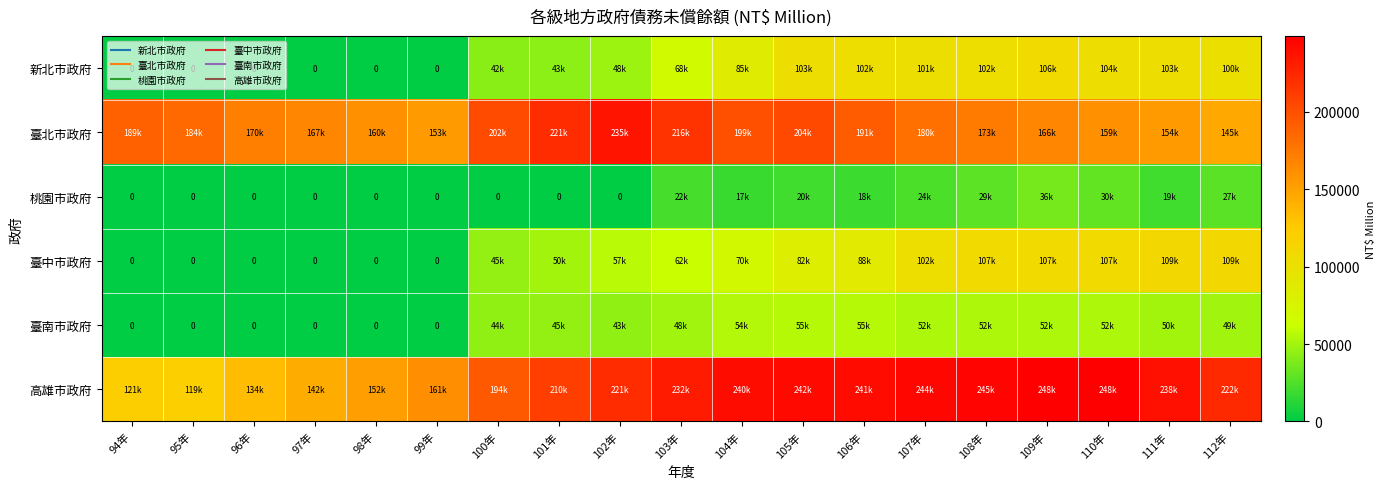

At which category is the sum across all series the highest?

109年